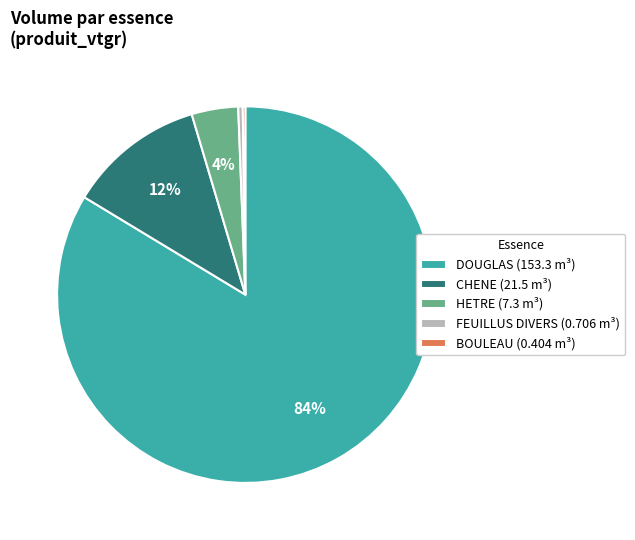

To the nearest percent, what percentage of the pie is HETRE?

4%